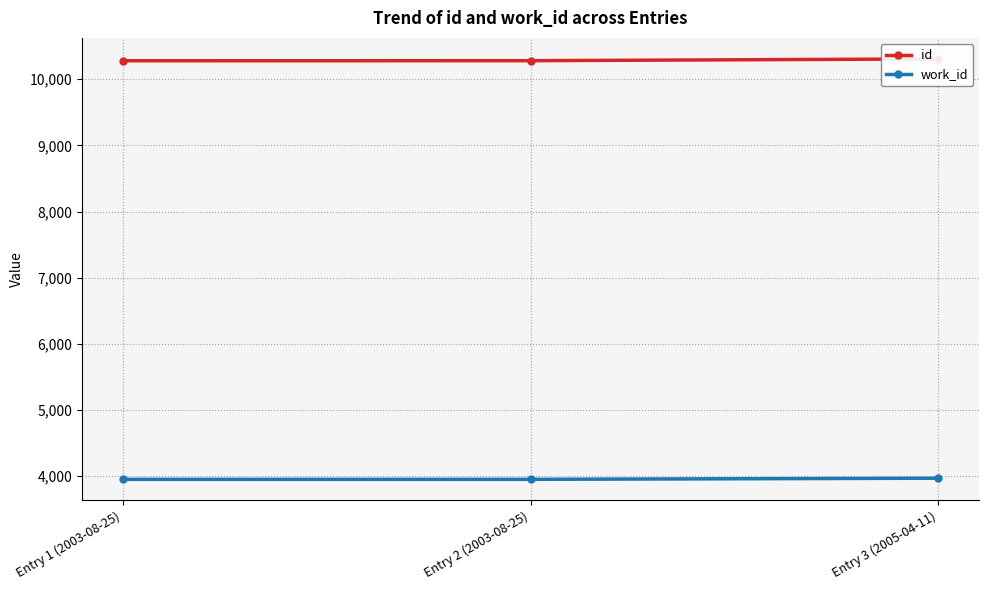

What is the sum of the work_id values at Entry 2 (2003-08-25) and Entry 3 (2005-04-11)?

7923